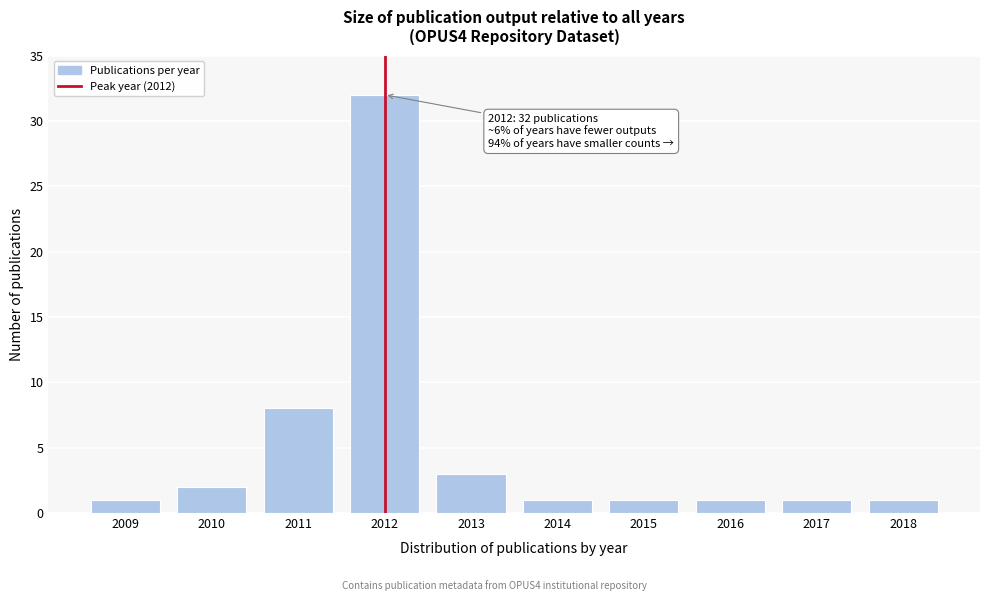

Reading left to right, what are all the values shown in this chart?

2009=1	2010=2	2011=8	2012=32	2013=3	2014=1	2015=1	2016=1	2017=1	2018=1